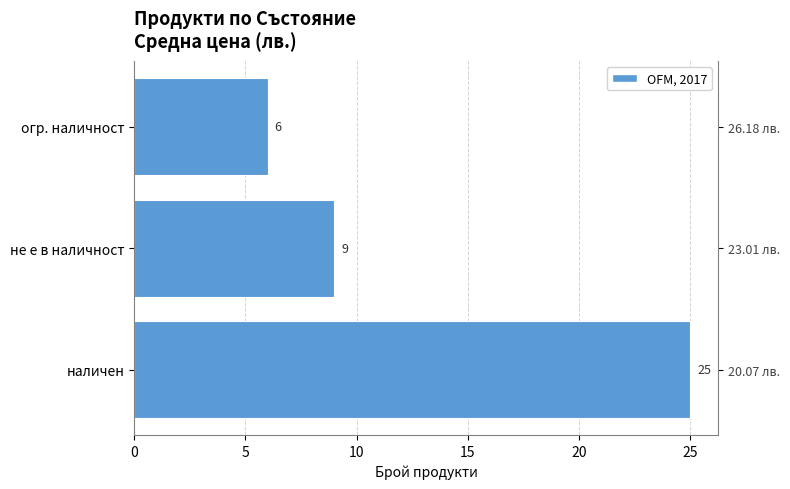

How many bars are there in total?

3